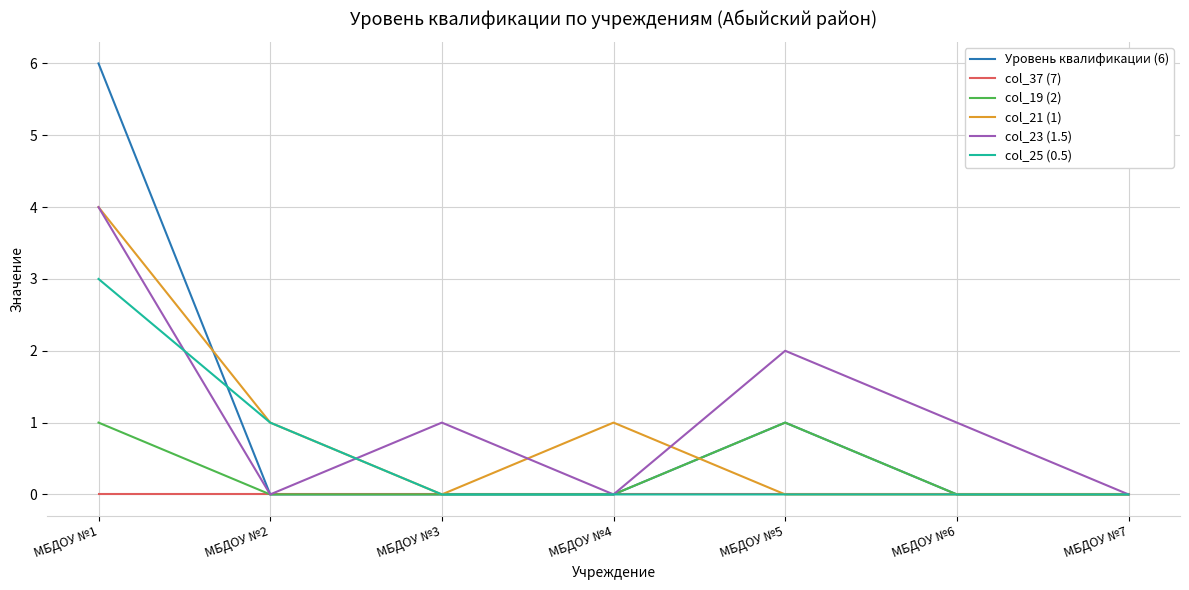

Reading left to right, extract all data points from this chart.

Уровень квалификации (6): МБДОУ №1=6	МБДОУ №2=0	МБДОУ №3=0	МБДОУ №4=0	МБДОУ №5=1	МБДОУ №6=0	МБДОУ №7=0
col_37 (7): МБДОУ №1=0	МБДОУ №2=0	МБДОУ №3=0	МБДОУ №4=0	МБДОУ №5=0	МБДОУ №6=0	МБДОУ №7=0
col_19 (2): МБДОУ №1=1	МБДОУ №2=0	МБДОУ №3=0	МБДОУ №4=0	МБДОУ №5=1	МБДОУ №6=0	МБДОУ №7=0
col_21 (1): МБДОУ №1=4	МБДОУ №2=1	МБДОУ №3=0	МБДОУ №4=1	МБДОУ №5=0	МБДОУ №6=0	МБДОУ №7=0
col_23 (1.5): МБДОУ №1=4	МБДОУ №2=0	МБДОУ №3=1	МБДОУ №4=0	МБДОУ №5=2	МБДОУ №6=1	МБДОУ №7=0
col_25 (0.5): МБДОУ №1=3	МБДОУ №2=1	МБДОУ №3=0	МБДОУ №4=0	МБДОУ №5=0	МБДОУ №6=0	МБДОУ №7=0